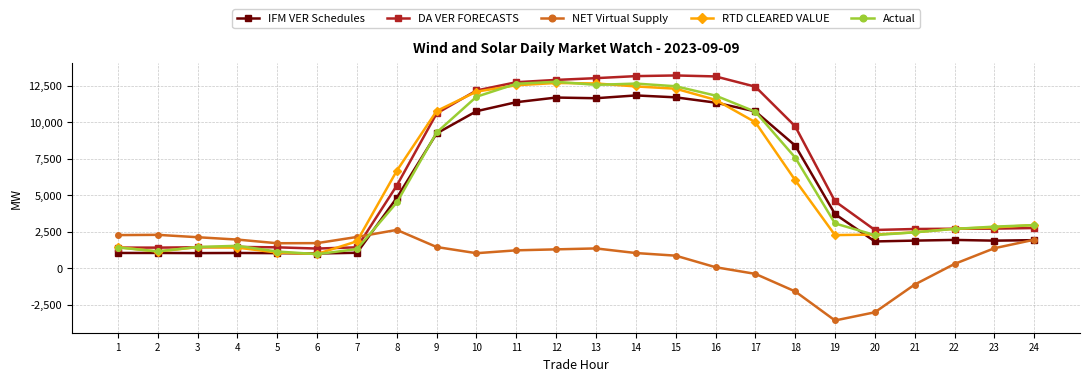

How many lines are shown in the chart?

5